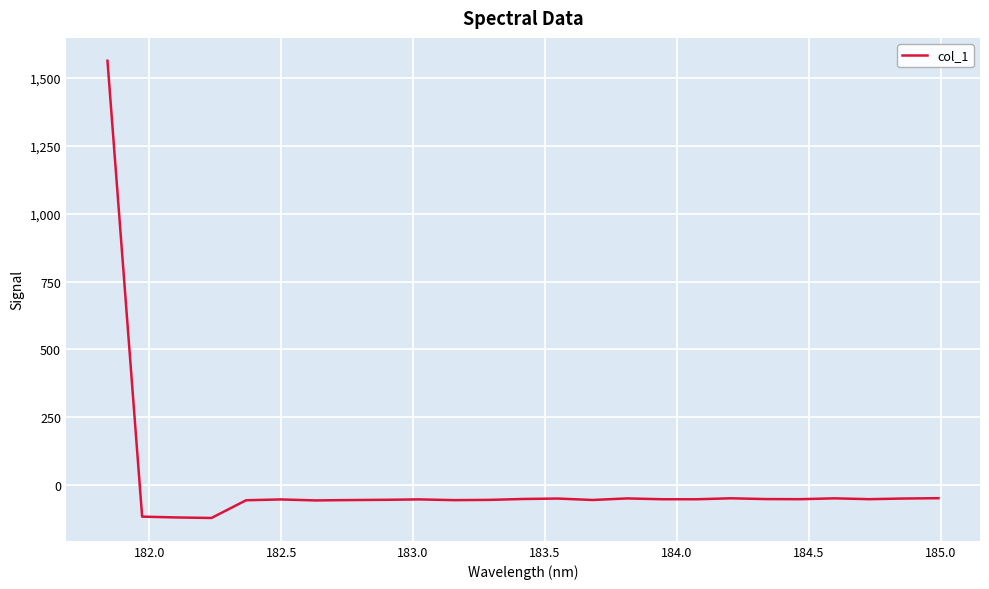

What is the minimum value shown in the chart?

-120.8